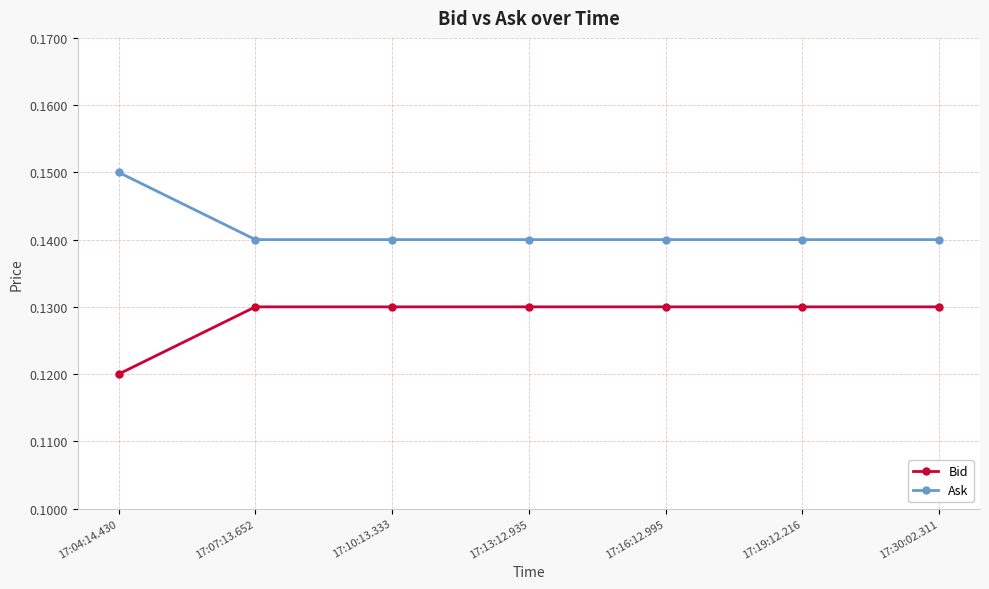

At 17:30:02.311, list the series in order from smallest to largest.

Bid, Ask